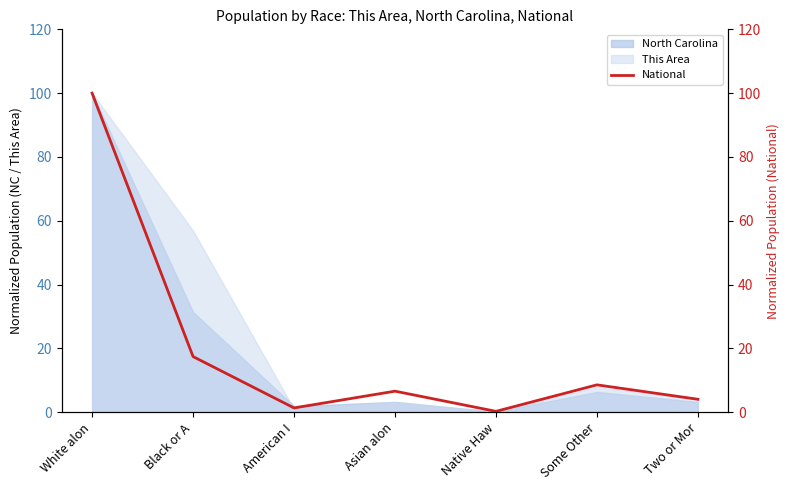

At which label is the value closest to 50?

Black or A